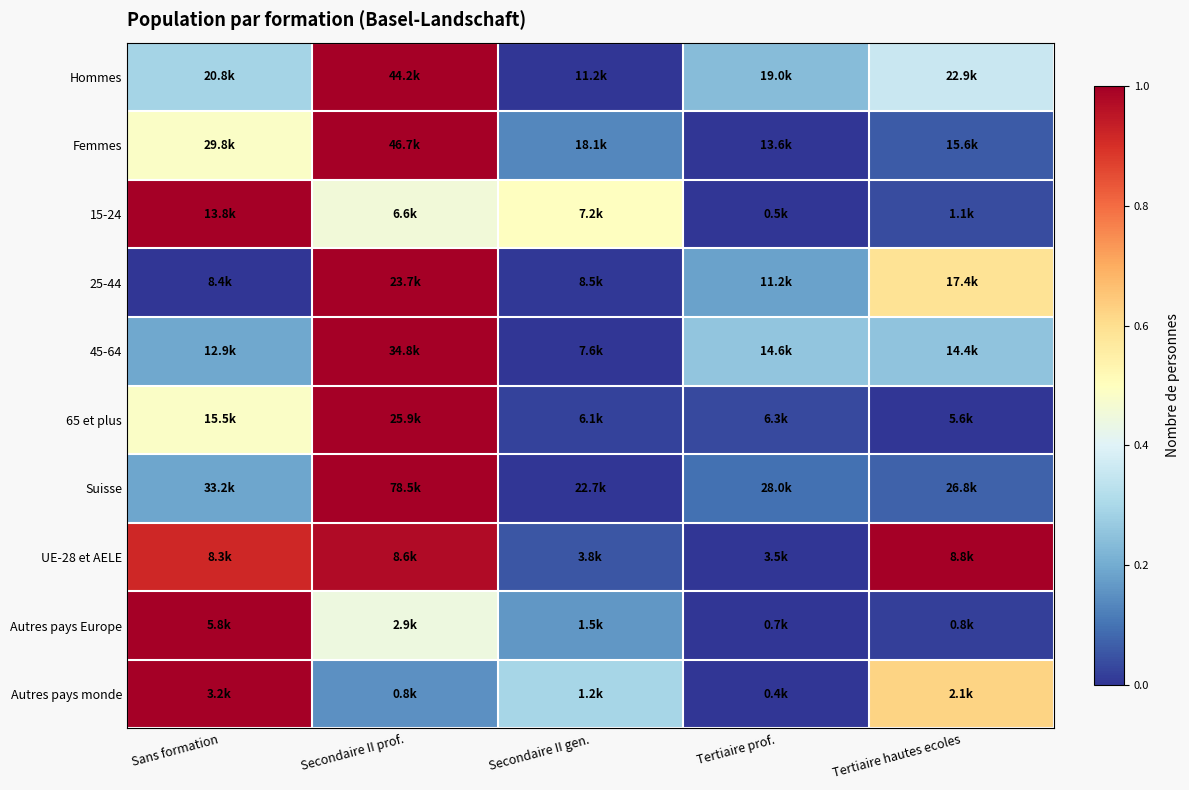

Which series has the largest total across all categories?

UE-28 et AELE